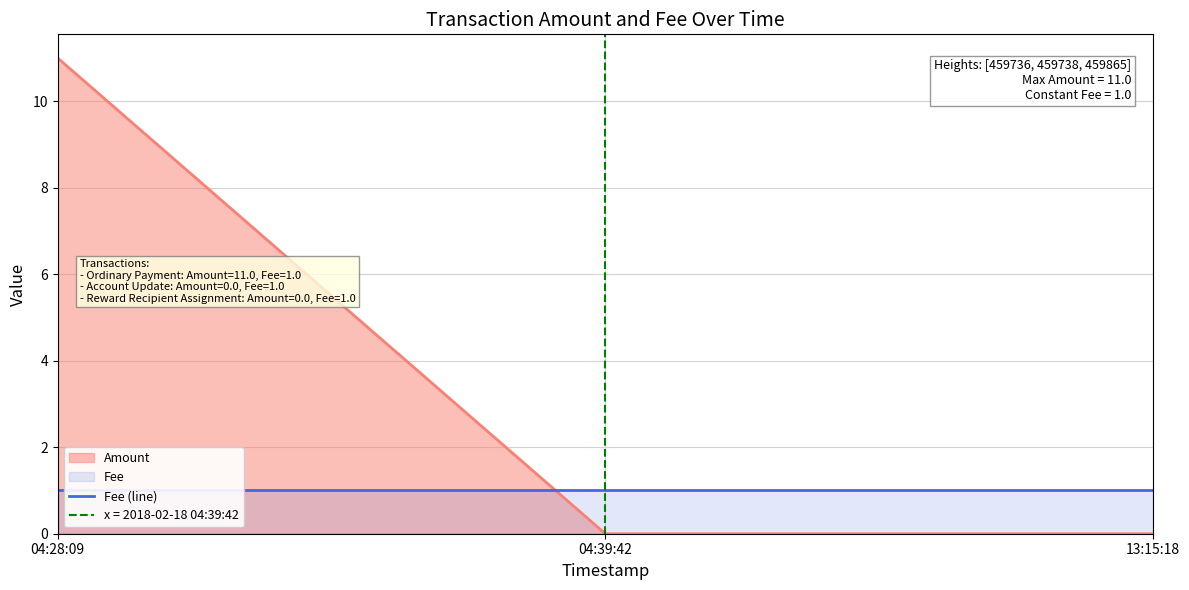

The Amount series shows 11 at 04:28:09. True or false?

True